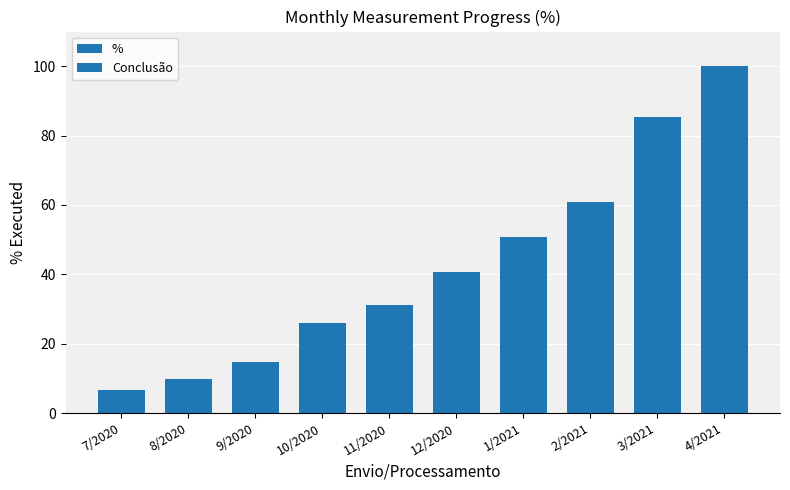

The value at 10/2020 is 26.1. True or false?

True